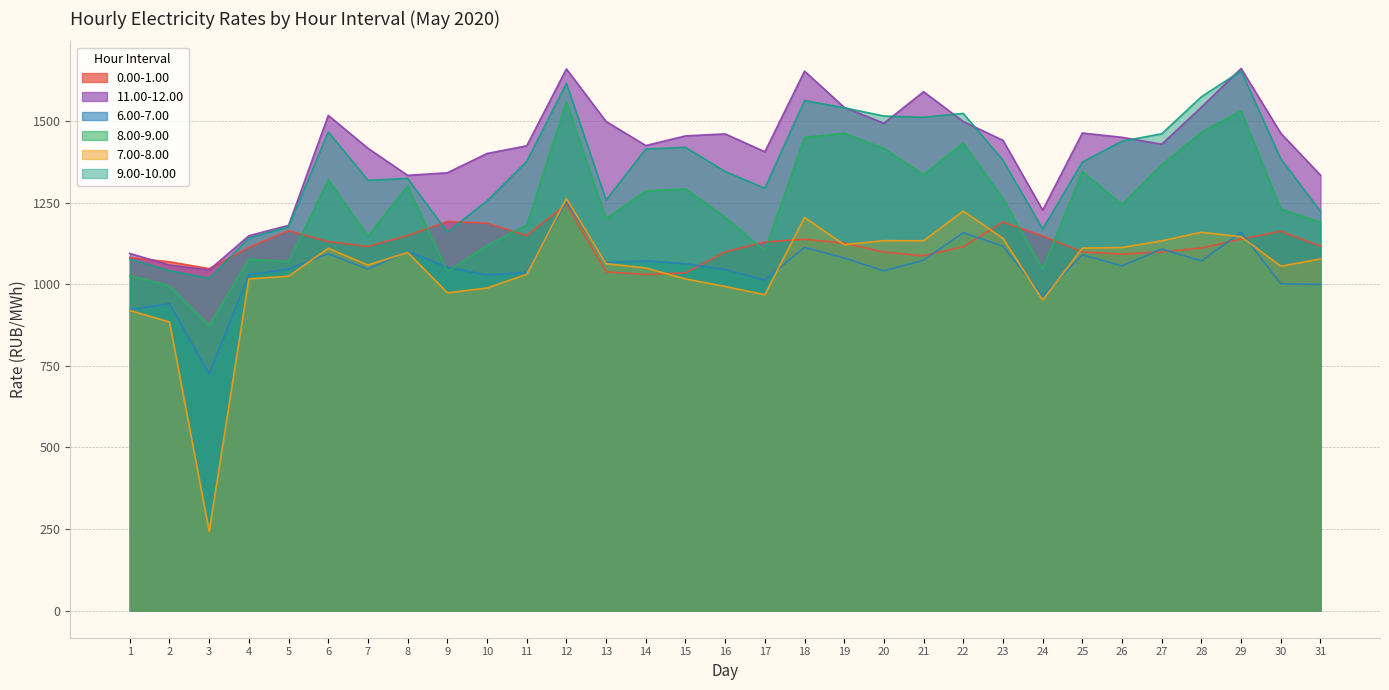

Which series has the widest spread of values?

7.00-8.00